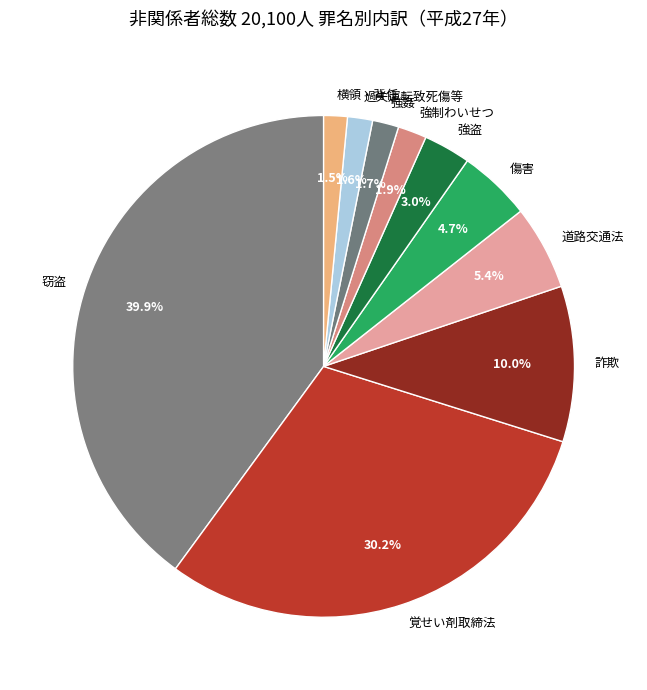

Is it true that 強盗 is 13% of the pie?

False